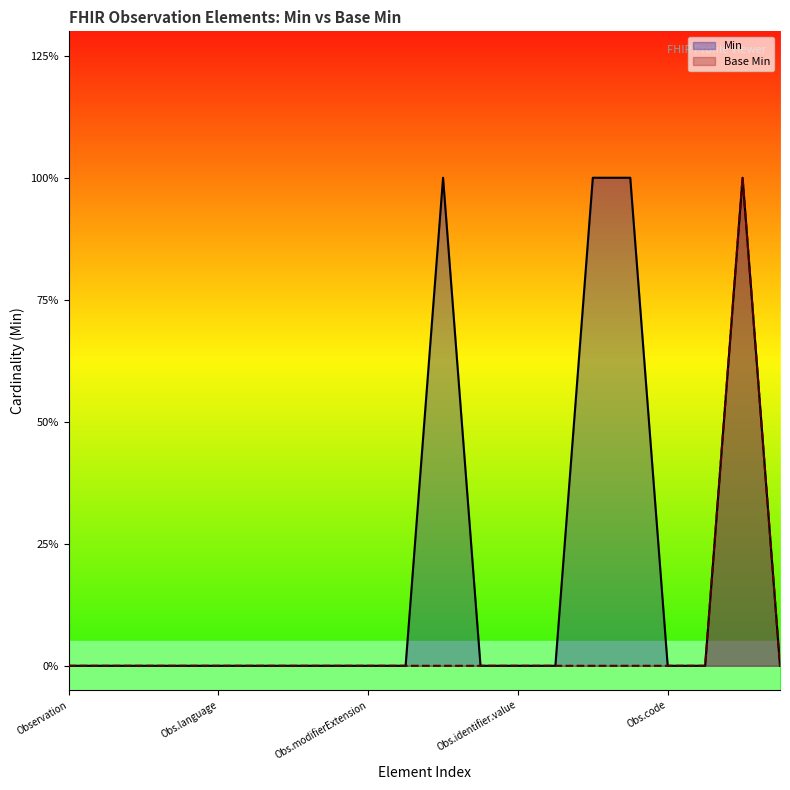

What is the difference between the maximum and minimum values in the Min series?

1